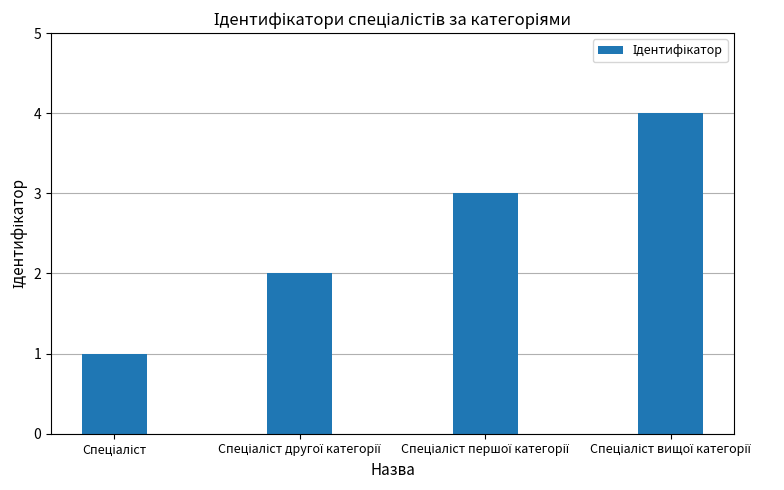

What is the greatest value displayed?

4